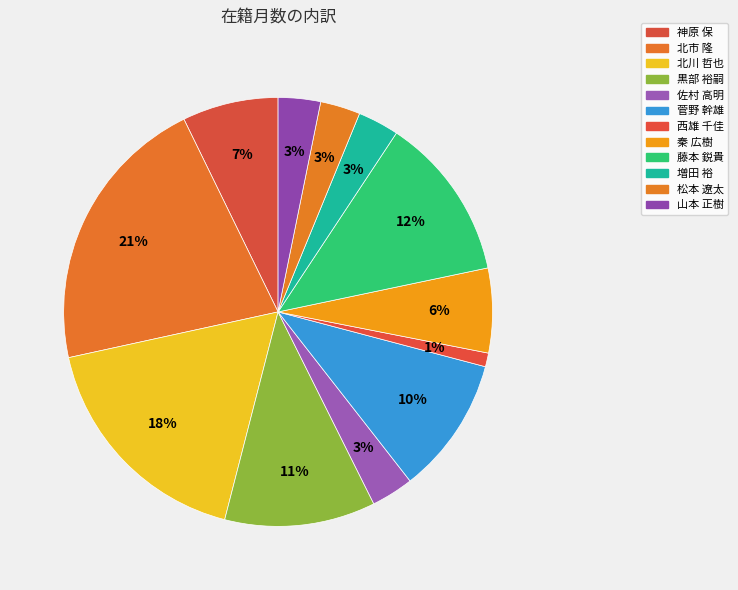

The 佐村 高明 slice represents 1% of the pie. True or false?

False